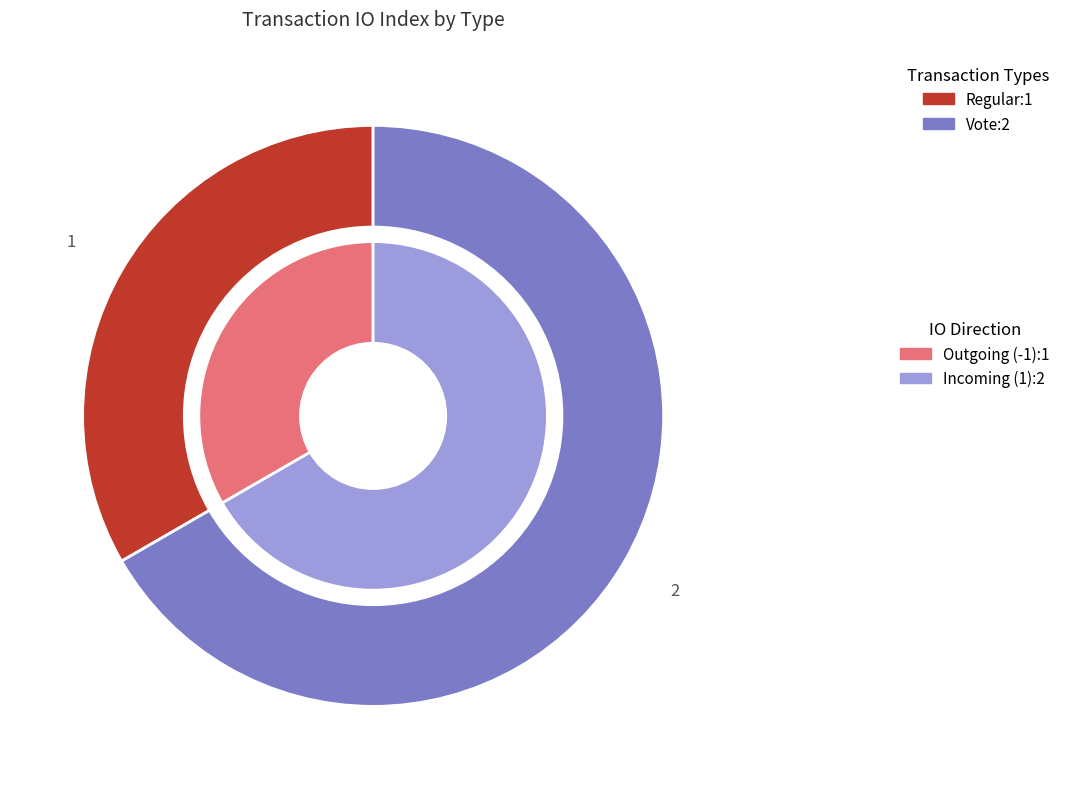

What portion of the pie excludes tx_type_values?

66.7%